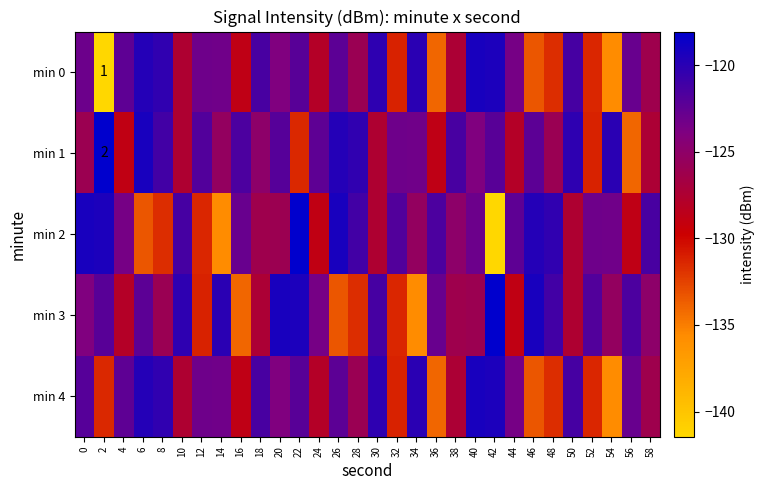

Which has a higher value, 40 or 4?

40